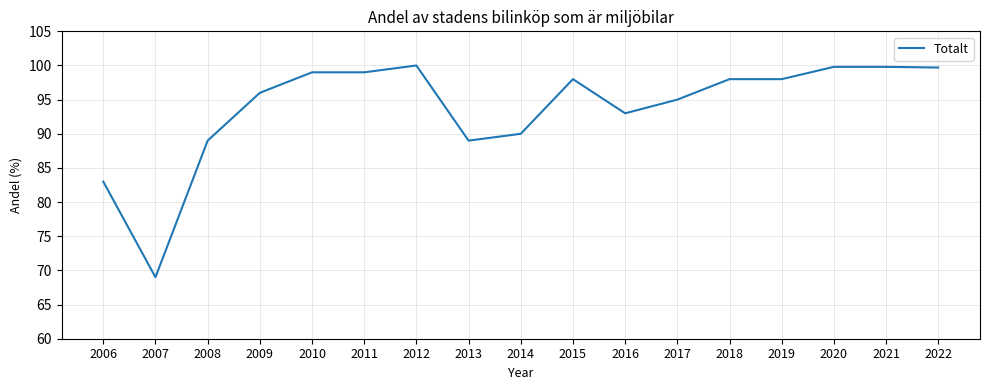

What is the greatest value displayed?

100.0